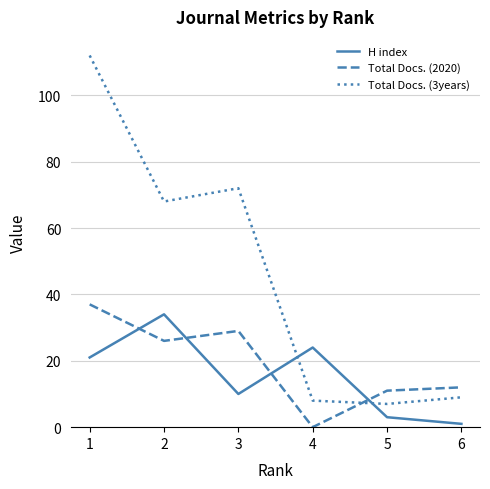

Where do Total Docs. (2020) and H index first cross each other?

1 and 2